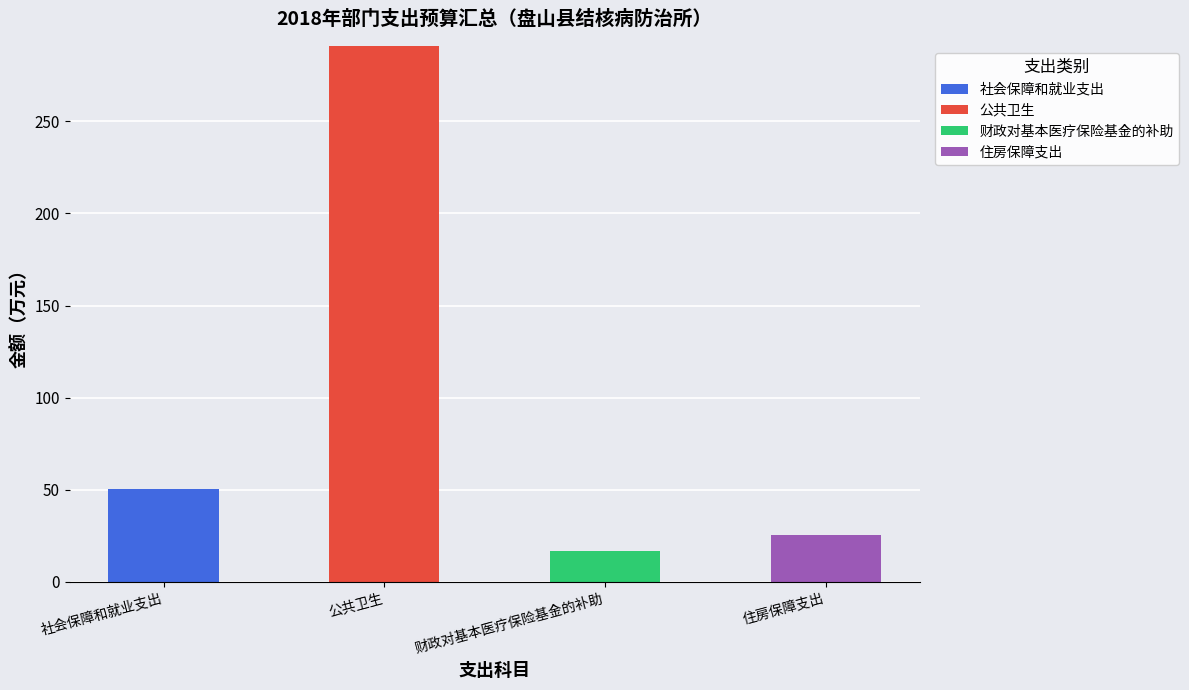

What is the total value across all series at 财政对基本医疗保险基金的补助?

16.7